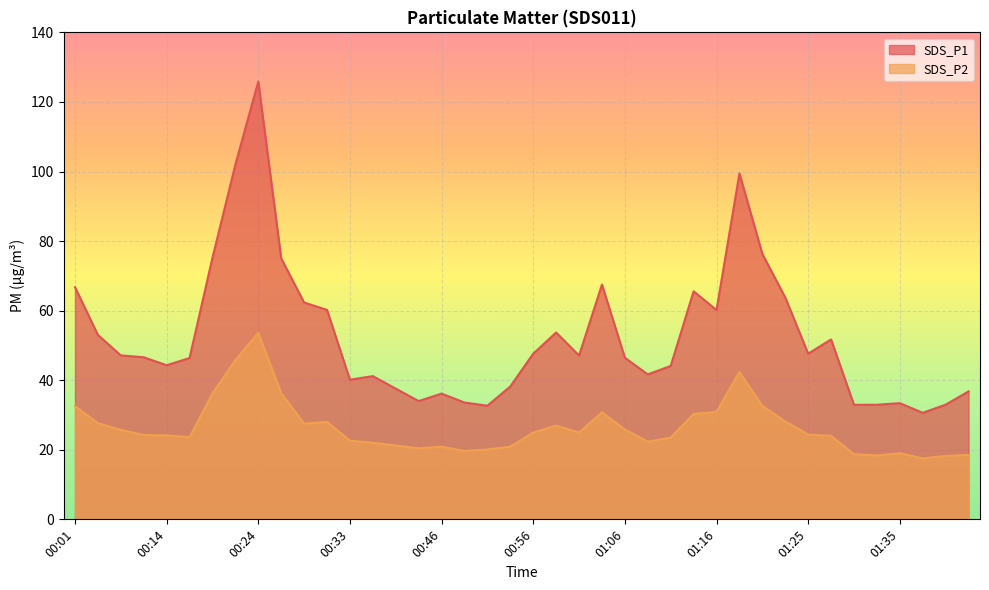

Where is the first local minimum for SDS_P2?

00:16